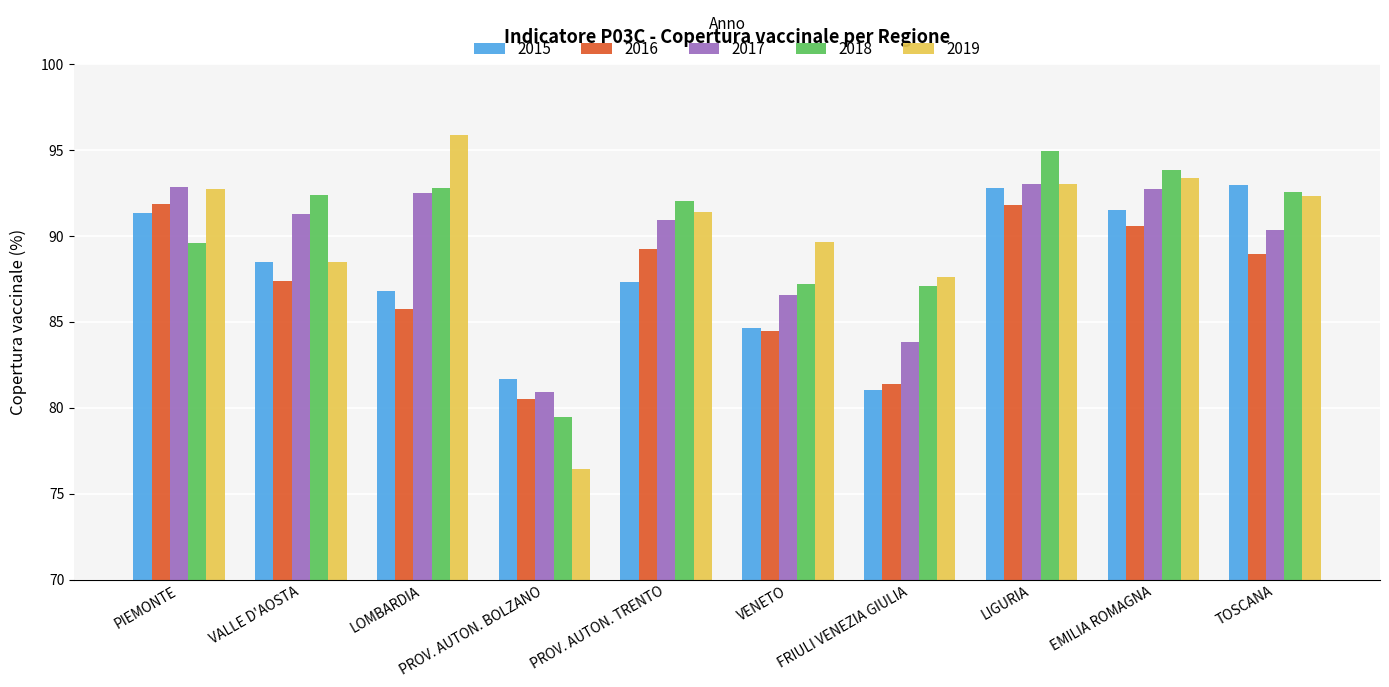

How many bars are there in each group?

5